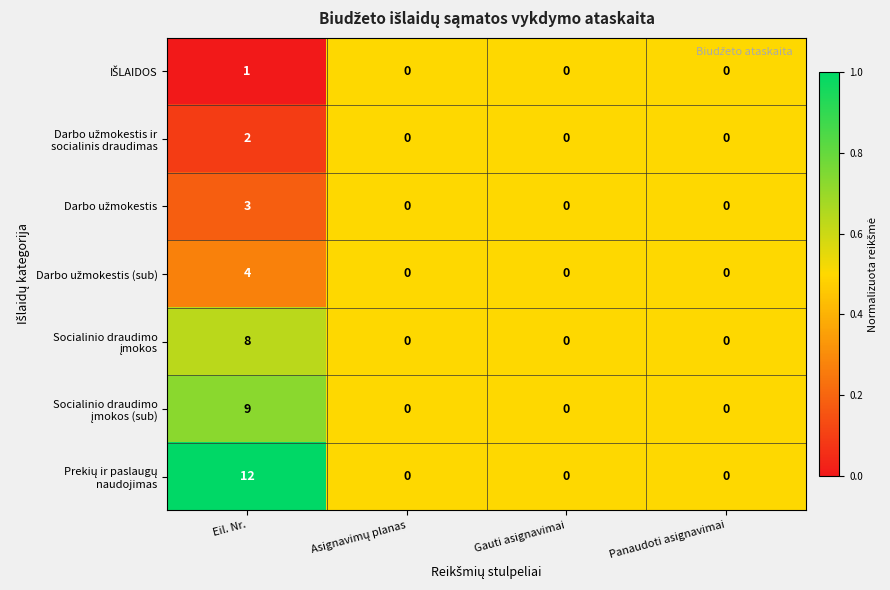

At which category is the sum across all series the highest?

Eil. Nr.